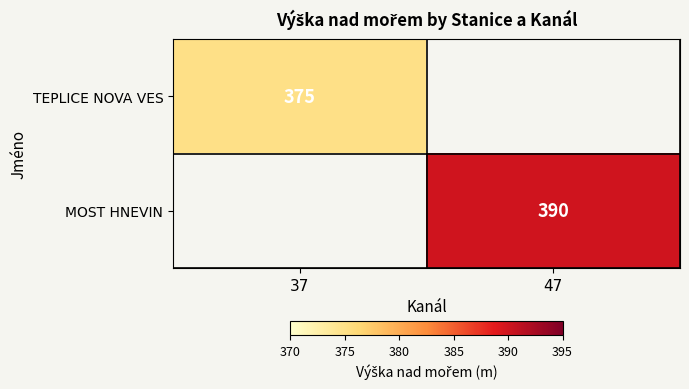

Is it true that MOST HNEVIN equals 245 at 47?

False